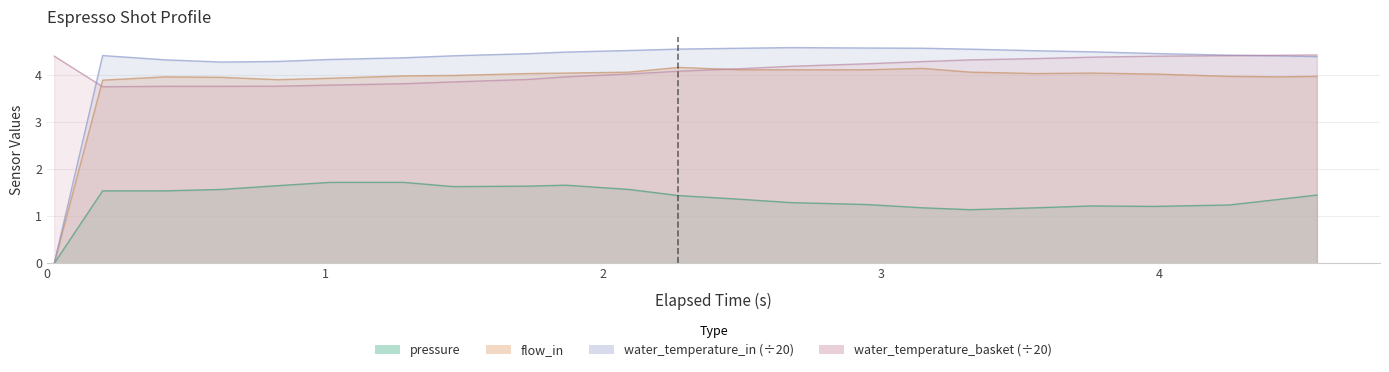

What is the sum of all pressure values?

31.6